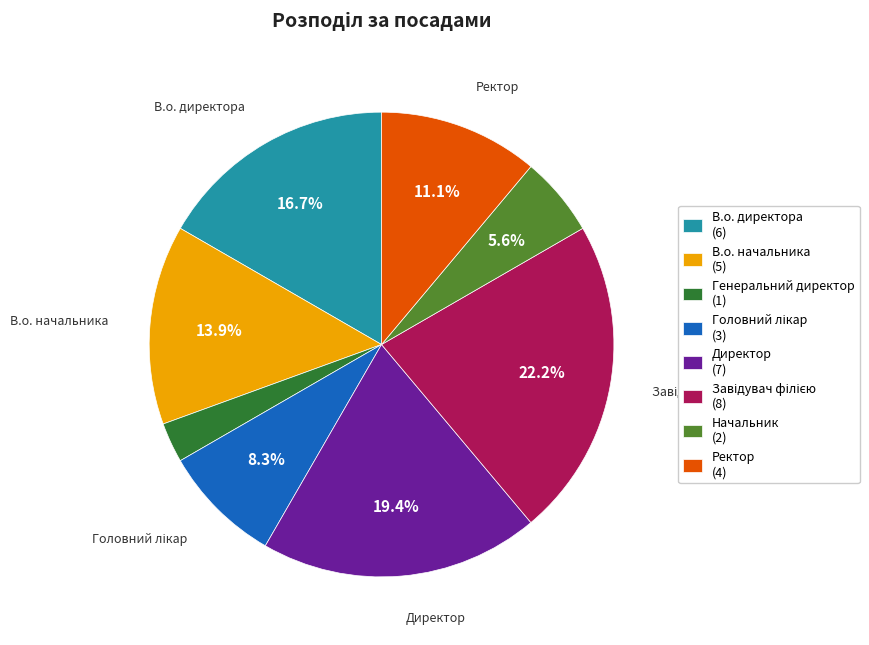

Does any single category account for the majority?

No